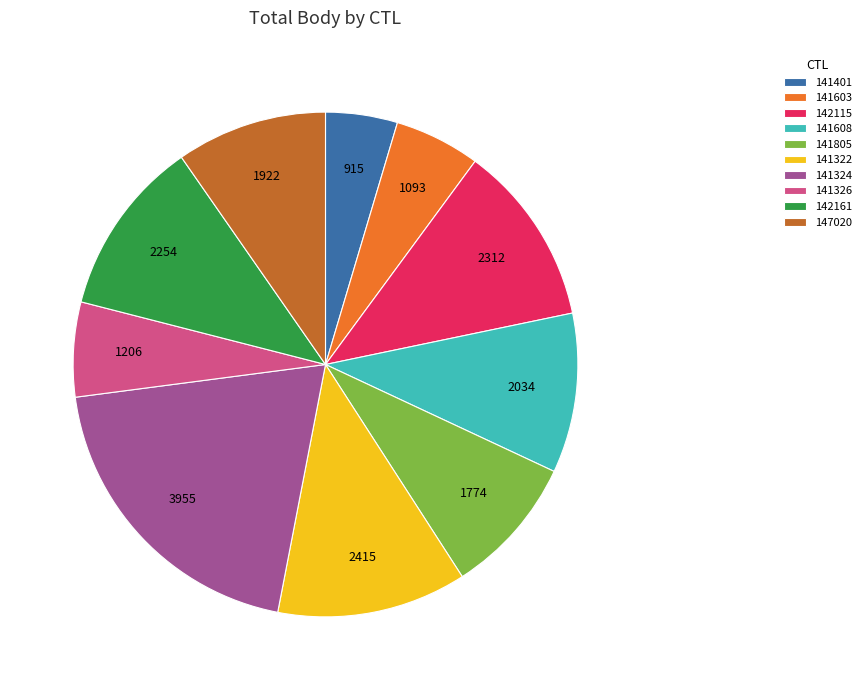

Approximately how many times larger is the value at 142115 compared to 141324?

0.6